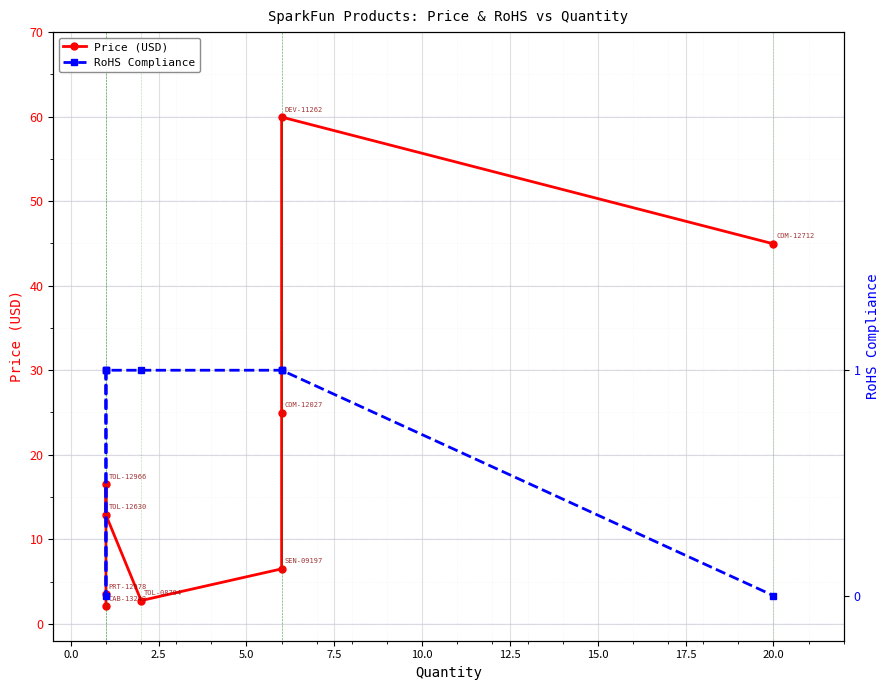

True or false: Price (USD) and RoHS Compliance cross at least once.

False